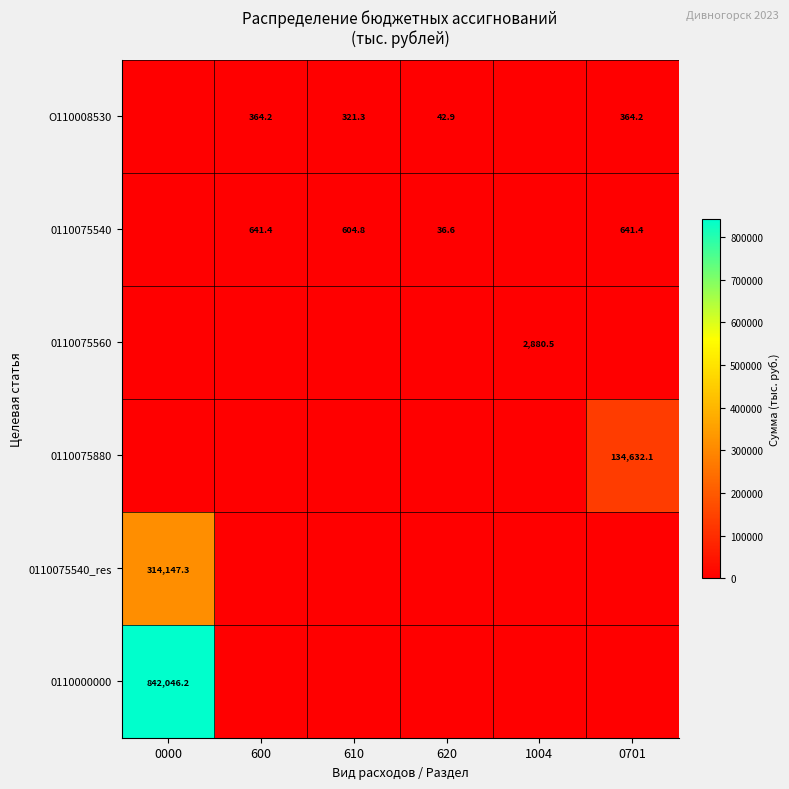

At how many categories does at least one series exceed 68289?

2